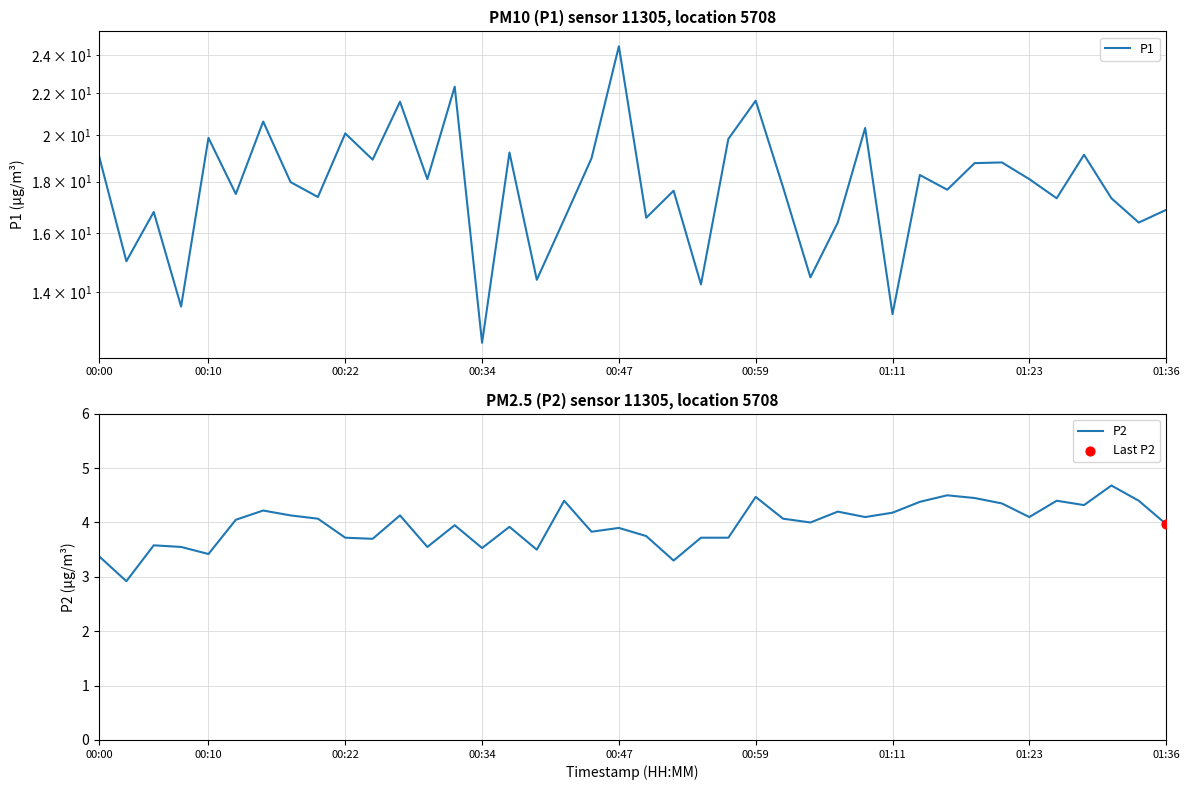

The P2 series shows 3.5 at 00:34. True or false?

True